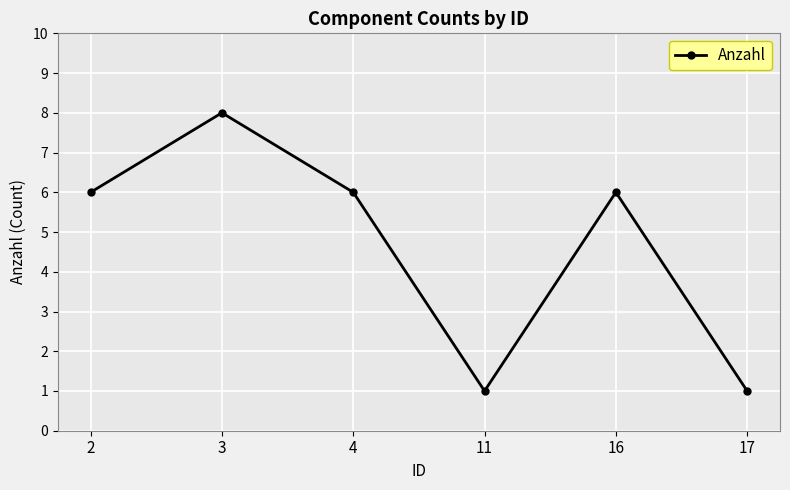

Read the value at 4.

6